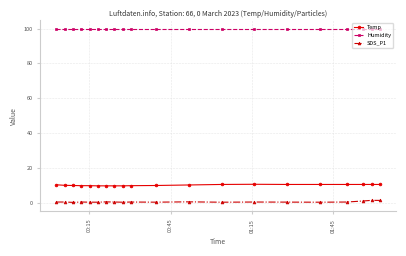

True or false: SDS_P1 and Humidity cross at least once.

False